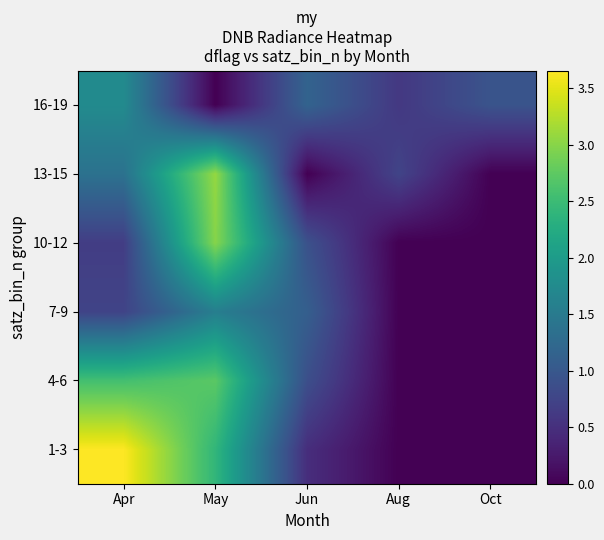

What is the total value across all series at May?

12.8